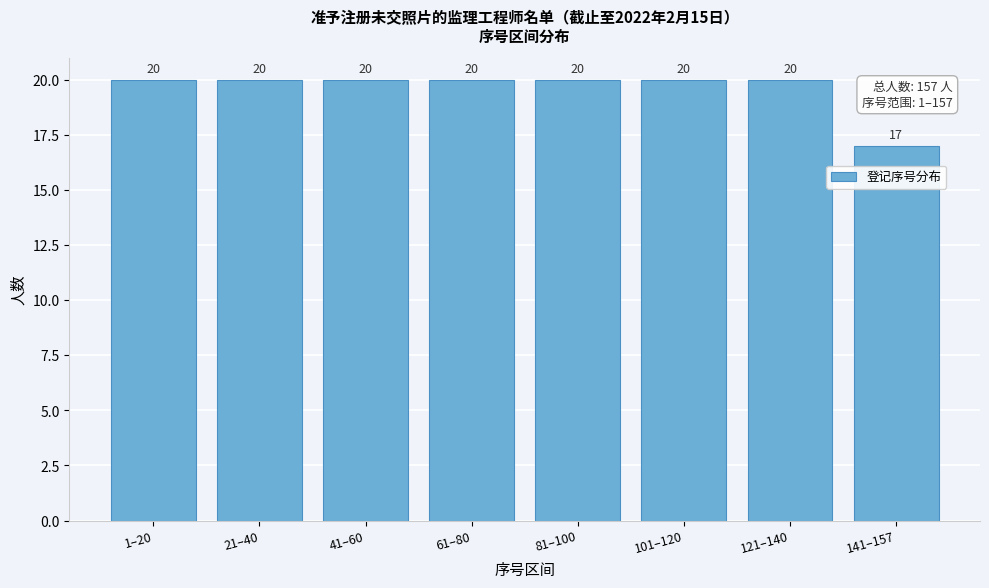

Reading right to left, transcribe all the data shown in this chart.

17	20	20	20	20	20	20	20